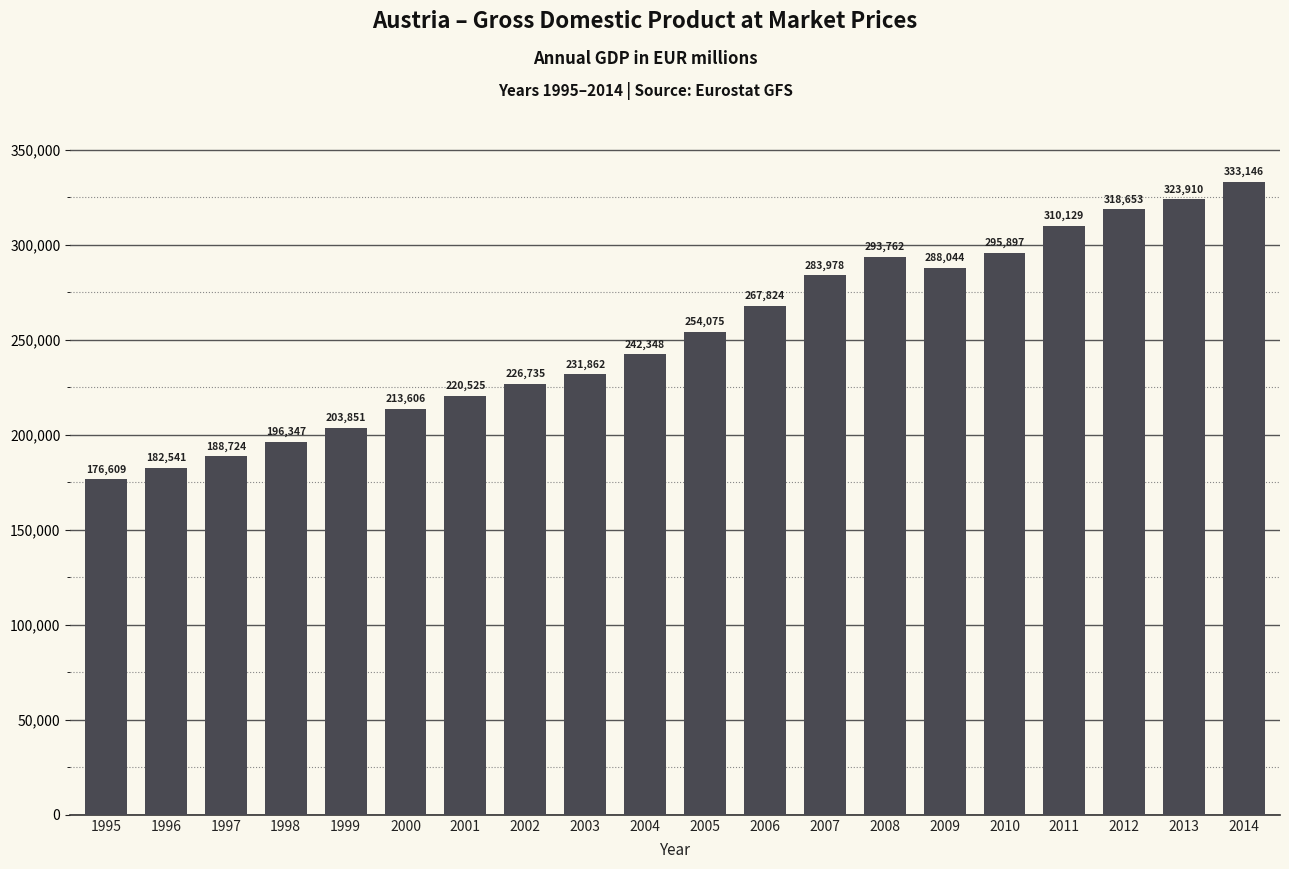

At which category does the chart reach its minimum across all series?

1995